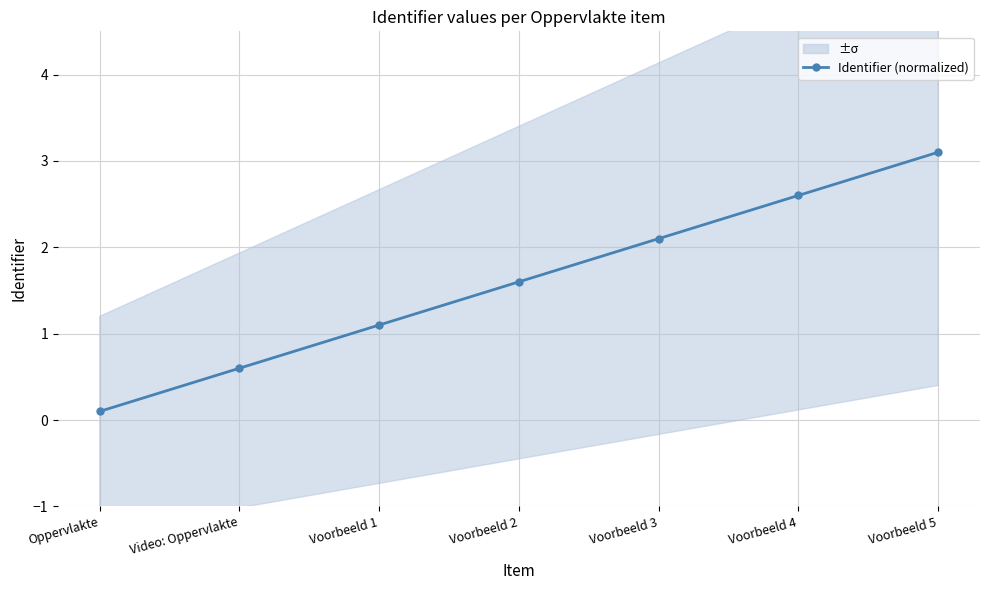

What position from the left is Voorbeeld 5?

7